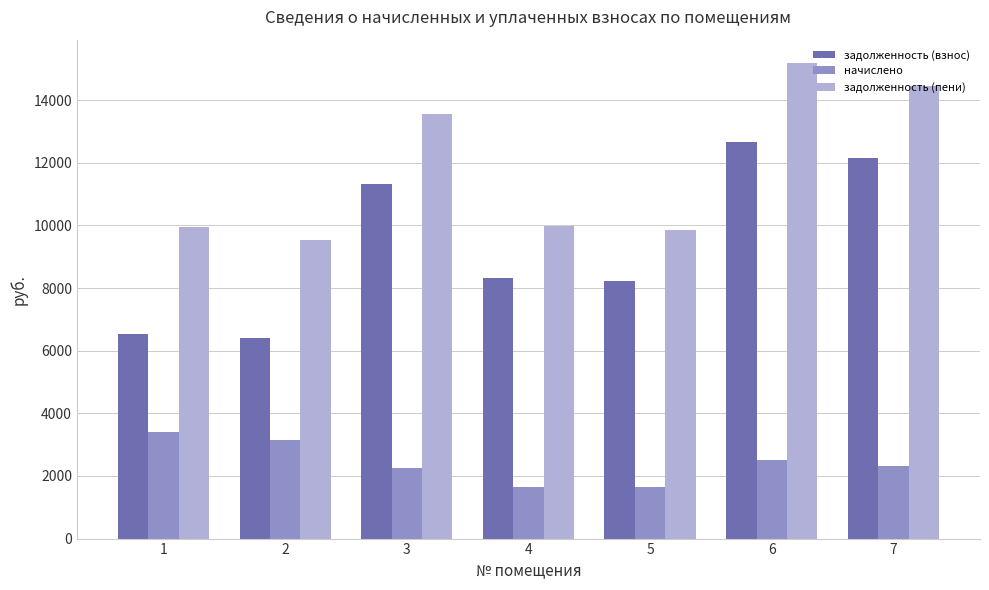

What is the average value of the начислено series?

2416.7